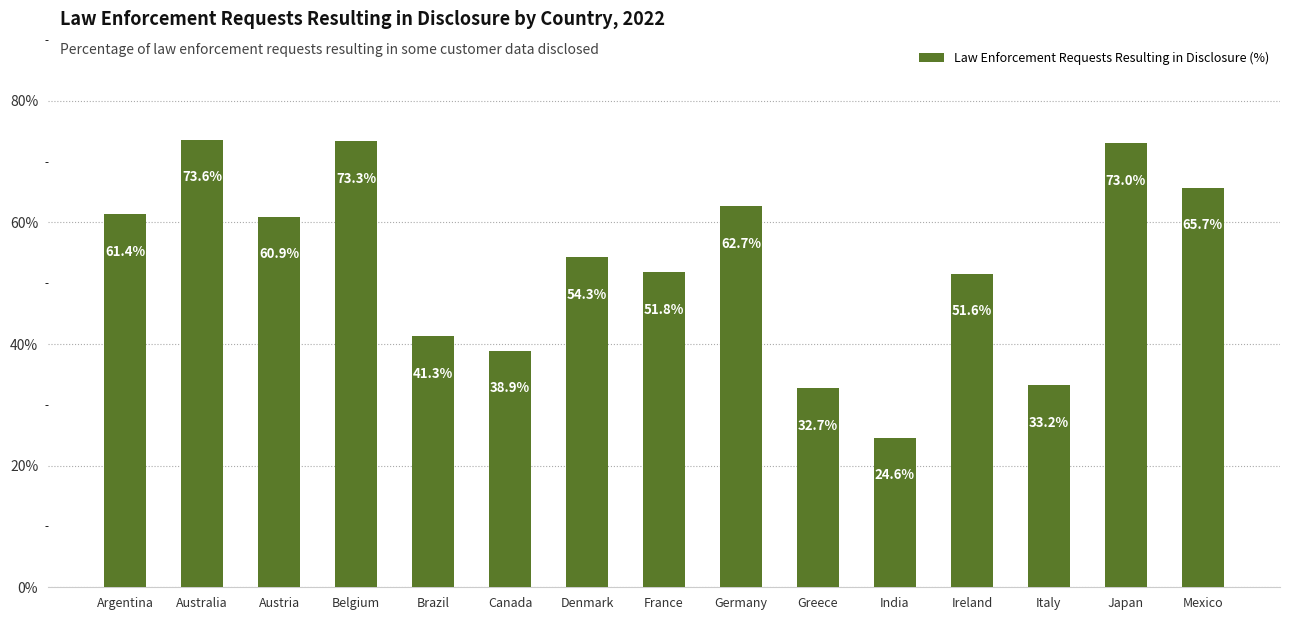

Count the number of categories in the chart.

15